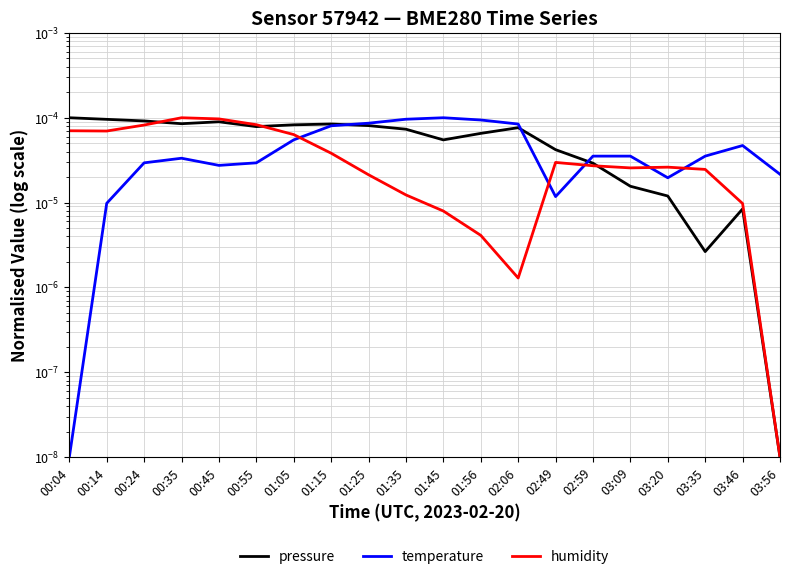

At which category does temperature reach its first local peak?

00:35